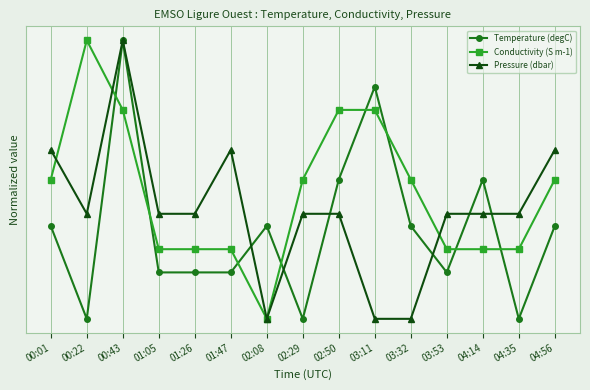

Is the value of Pressure (dbar) at 00:43 greater than the value of Temperature (degC) at 04:35?

Yes